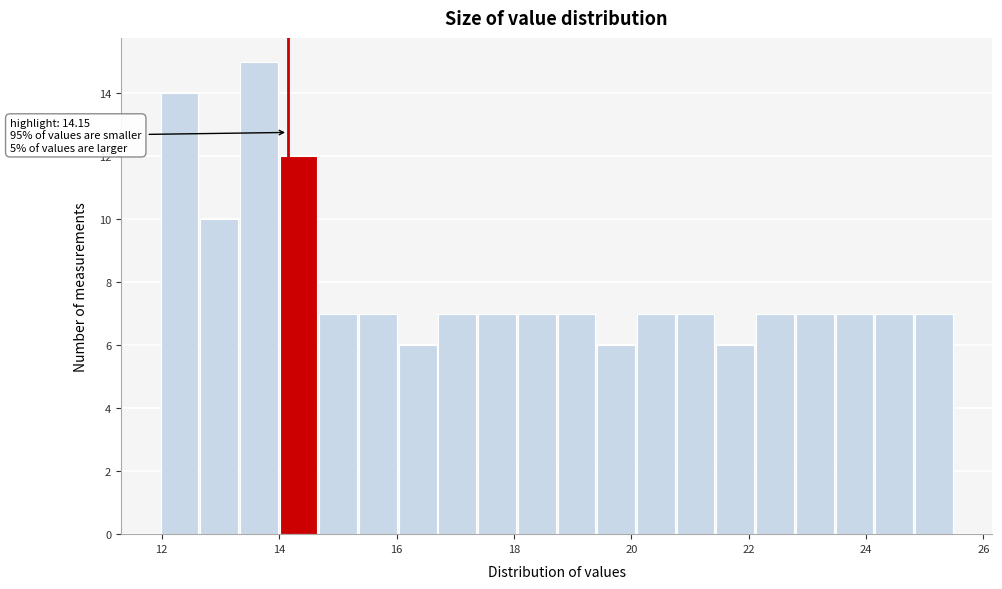

Read against the x-axis, roughly where is the centre of the tallest bar?

13.6